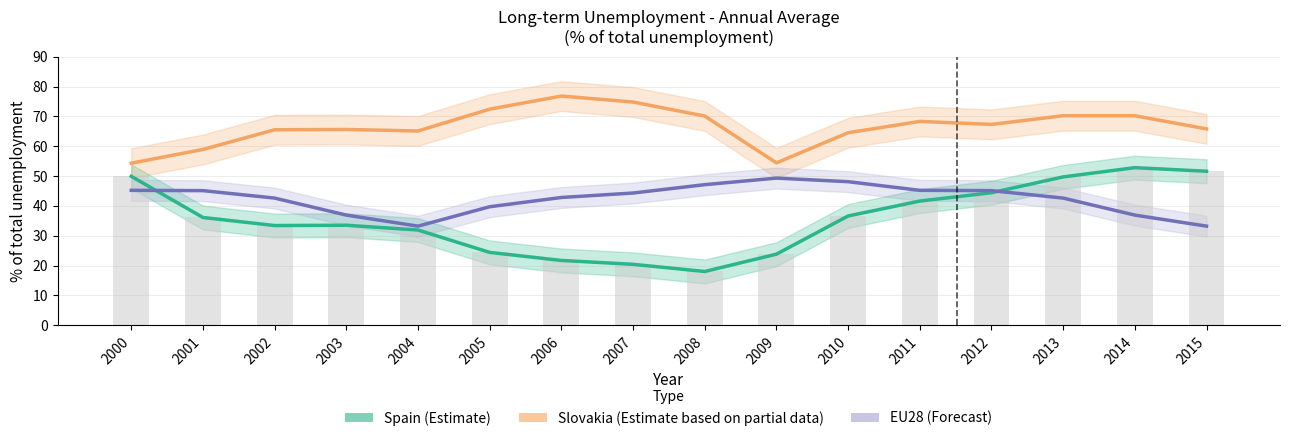

Rank the series at 2005 from lowest to highest value.

Spain (Estimate), EU28 (Forecast), Slovakia (Partial)